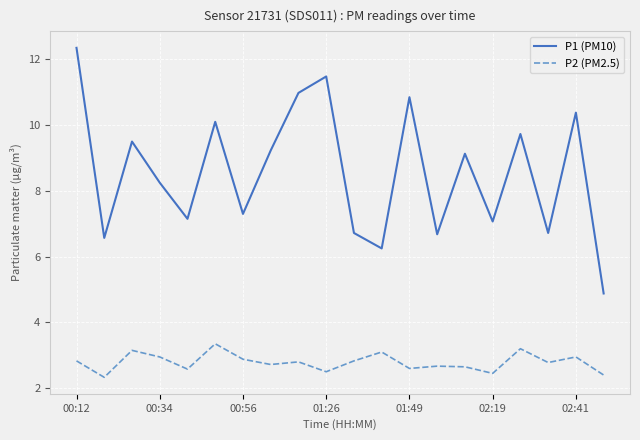

In P1 (PM10), how many points are lower than both neighbors (excluding endpoints)?

7